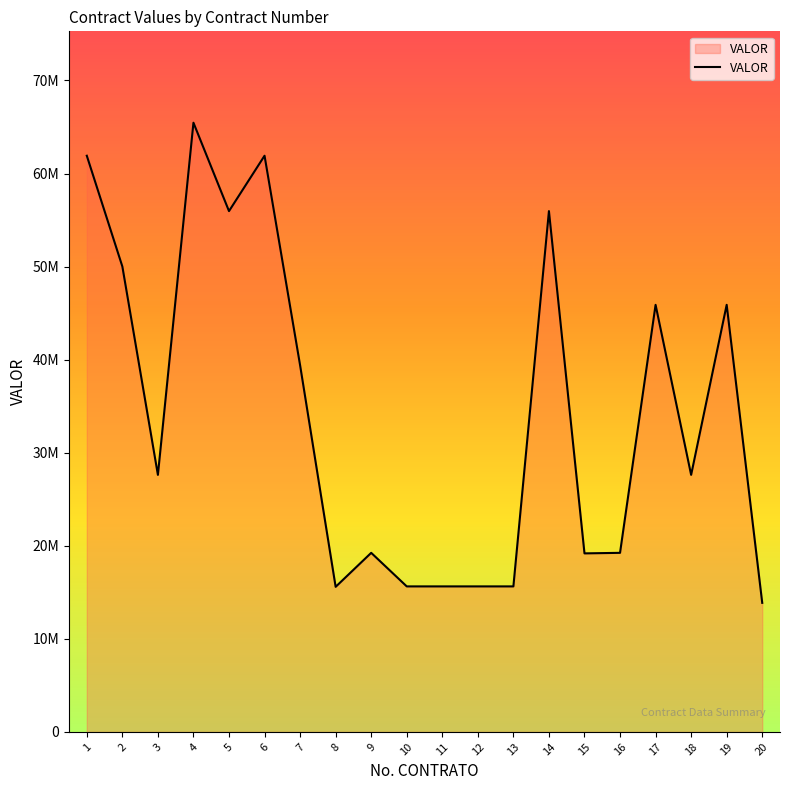

The value at 17 is 27933108. True or false?

False